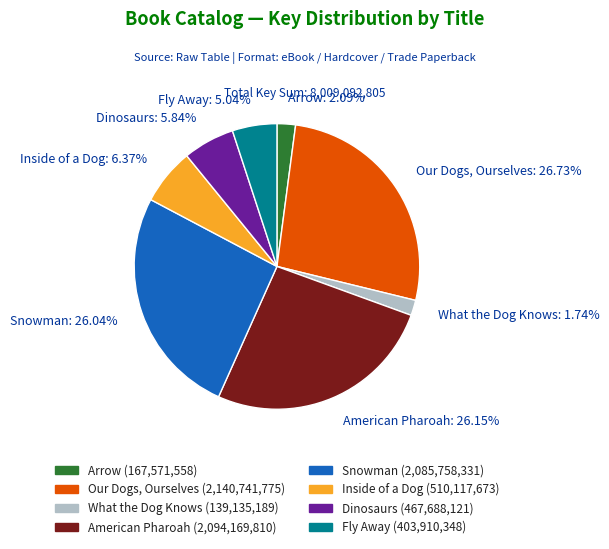

To the nearest percent, what portion does Snowman represent?

26%